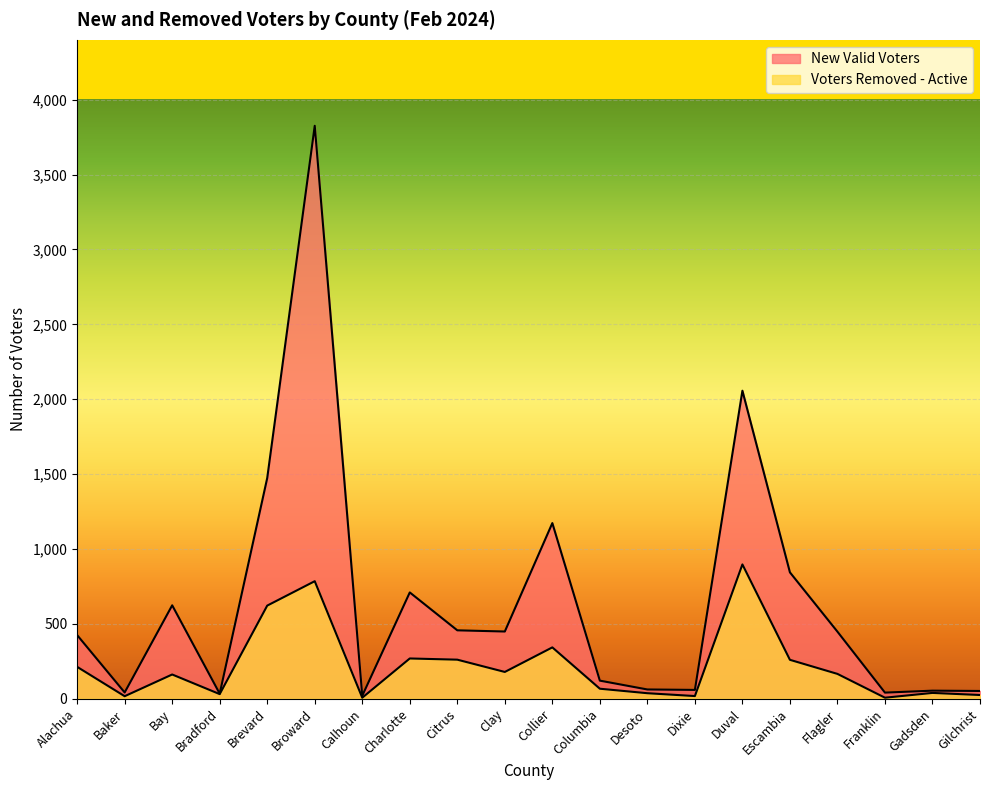

Which series has the largest range (max minus min)?

New Valid Voters